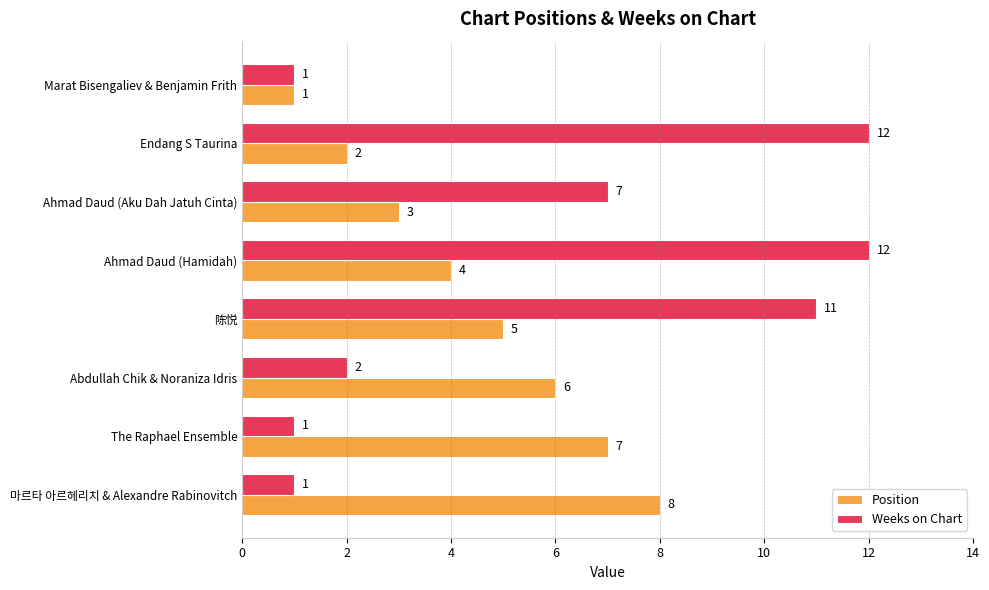

The Weeks on Chart series shows 1 at The Raphael Ensemble. True or false?

True